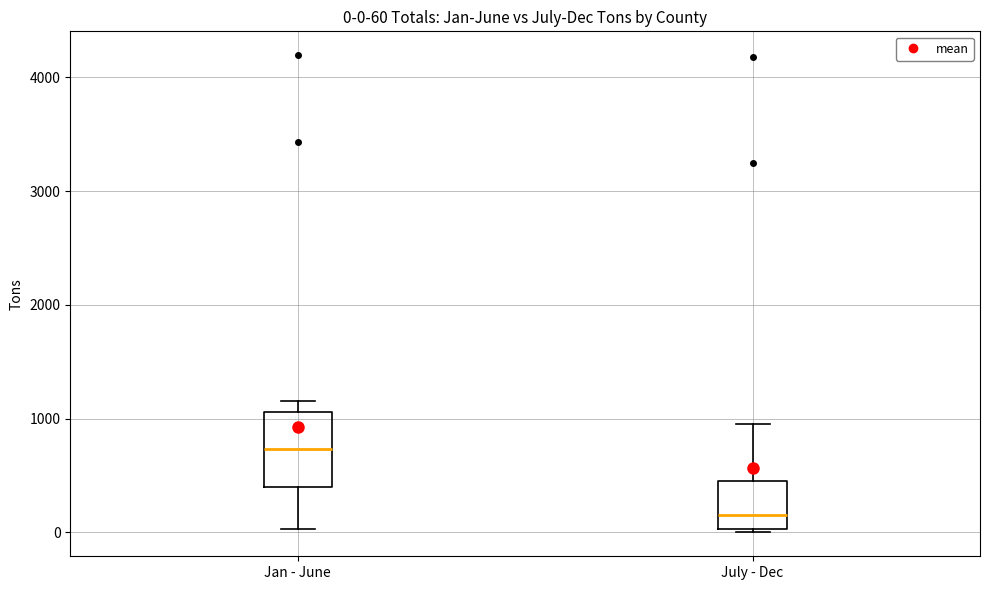

Comparing the boxes themselves (not the whiskers), which one is the tallest?

Jan - June